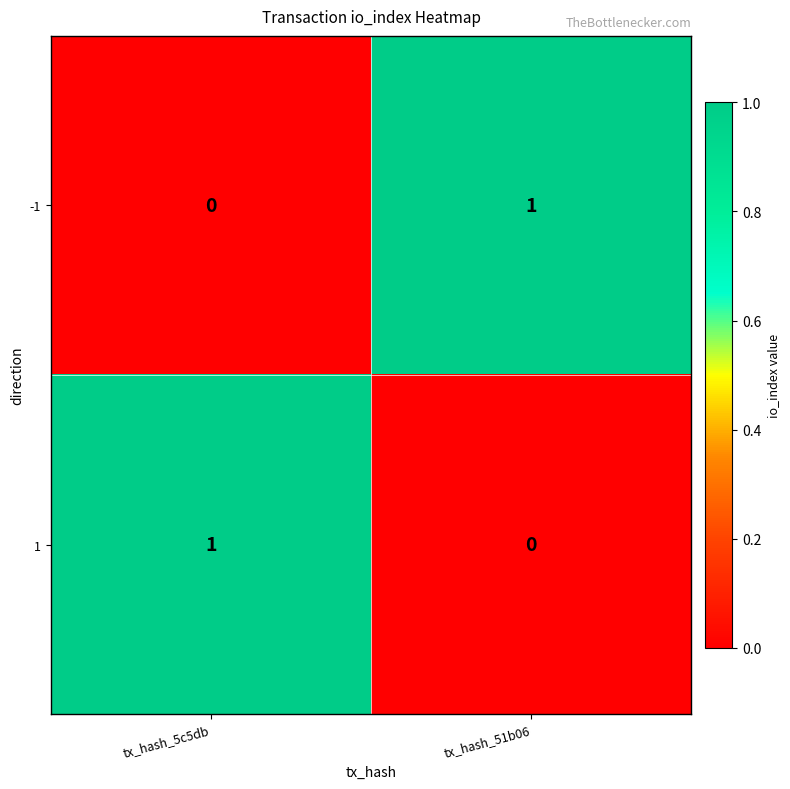

Reading left to right, list all the values displayed in this chart.

-1: tx_hash_5c5db=0	tx_hash_51b06=1
1: tx_hash_5c5db=1	tx_hash_51b06=0